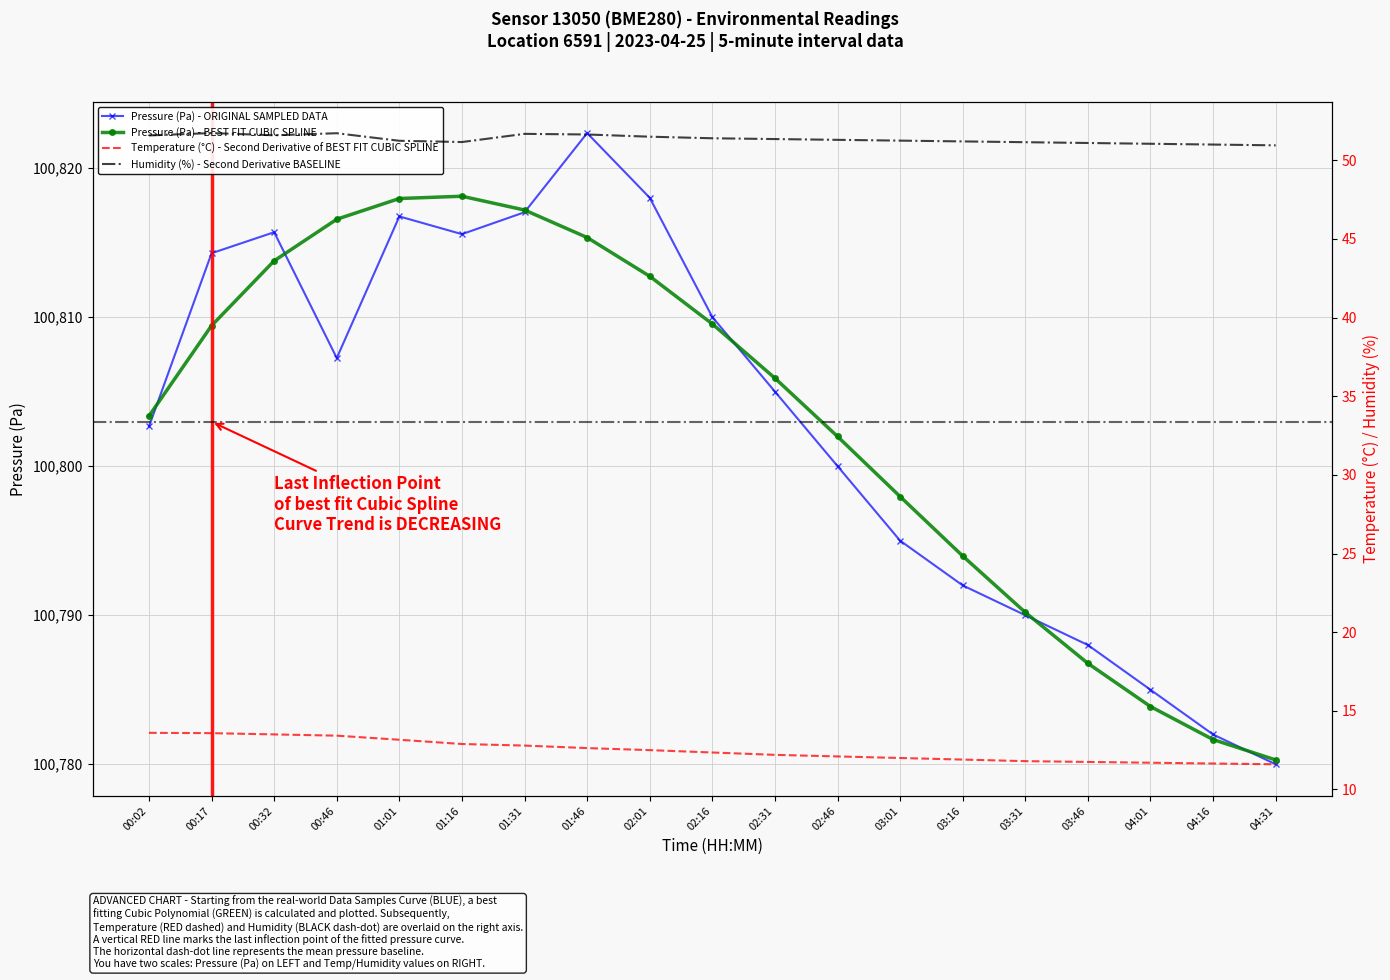

What is the difference between the maximum and minimum values in the Pressure (Pa) - ORIGINAL SAMPLED DATA series?

42.3